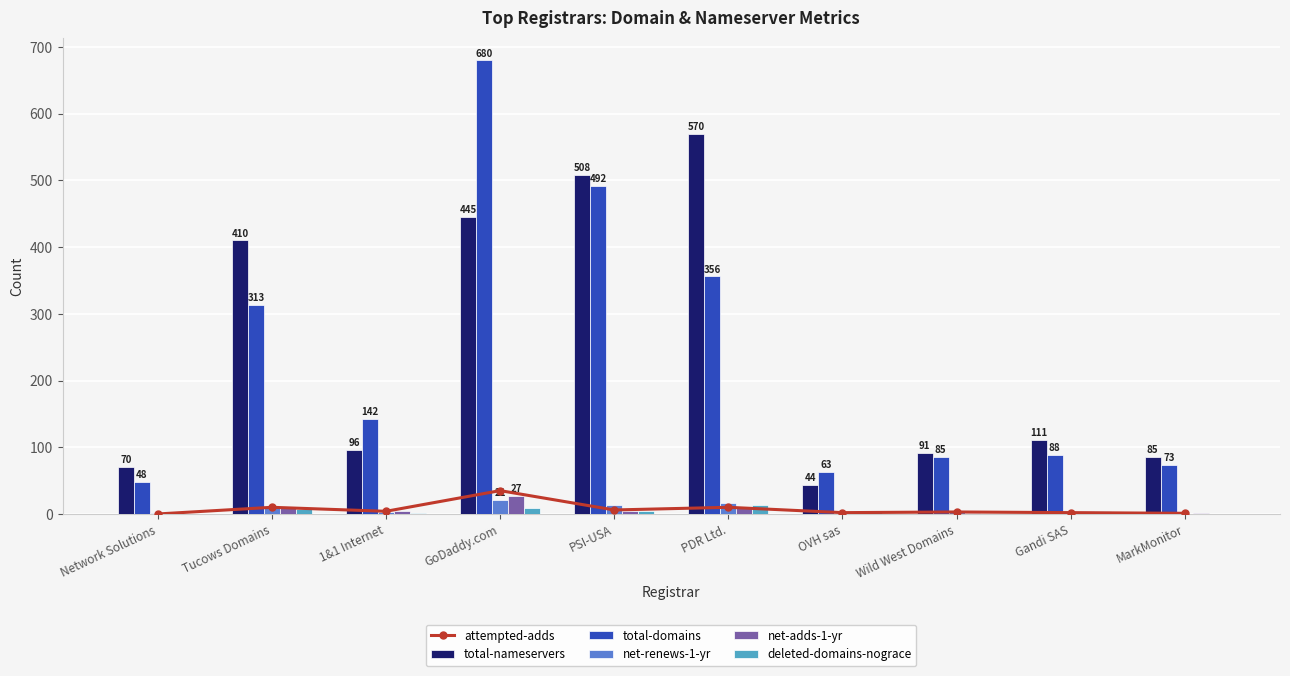

How many data points does each series have?

10